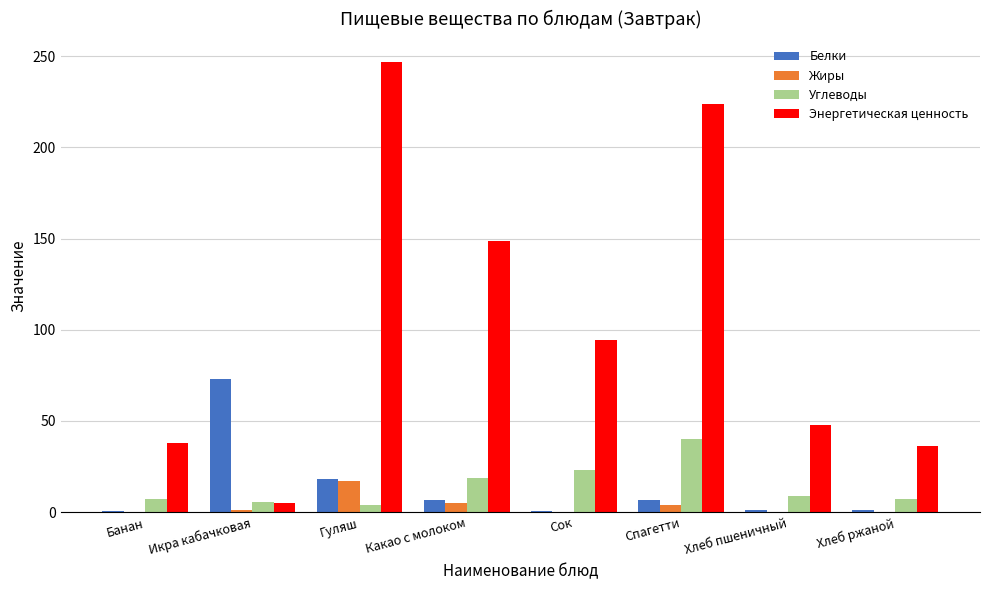

What is the total value across all series at Хлеб пшеничный?

58.3